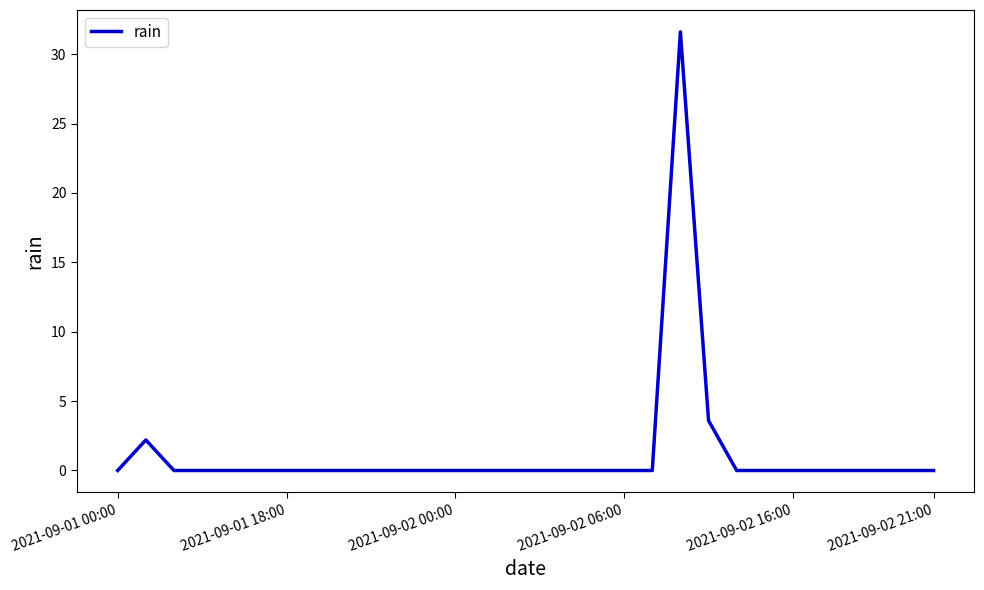

What is the maximum value shown in the chart?

31.6